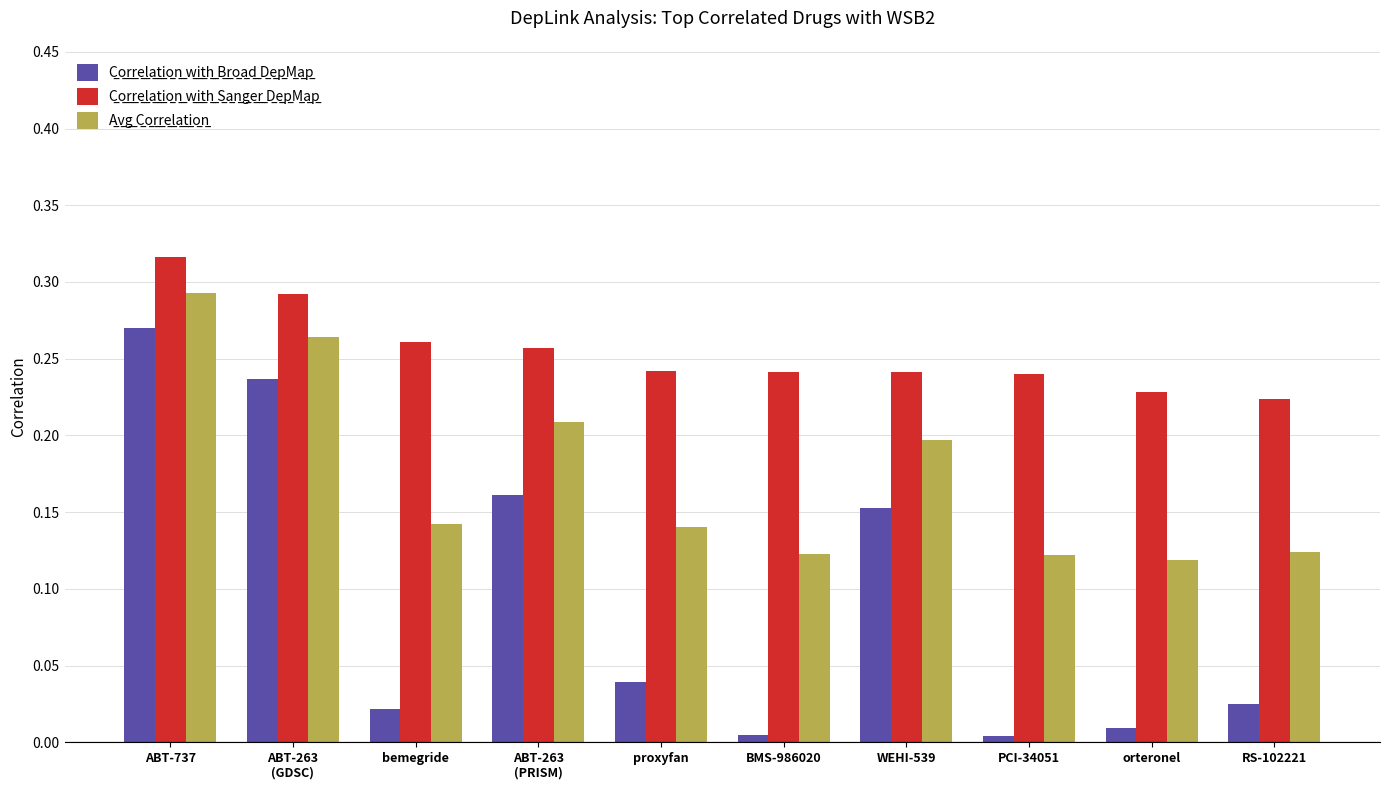

At which category is the sum across all series the highest?

ABT-737